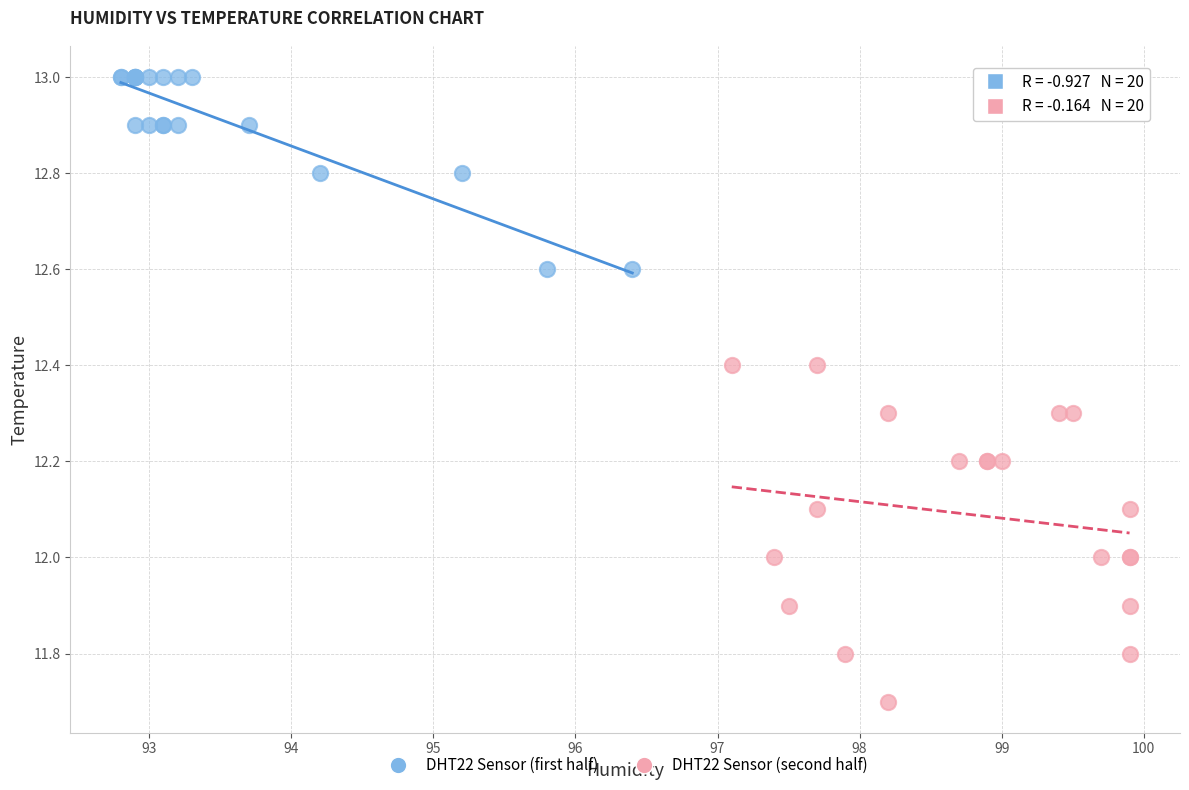

Which series has the largest Y range (max minus min)?

DHT22 Sensor (second half)